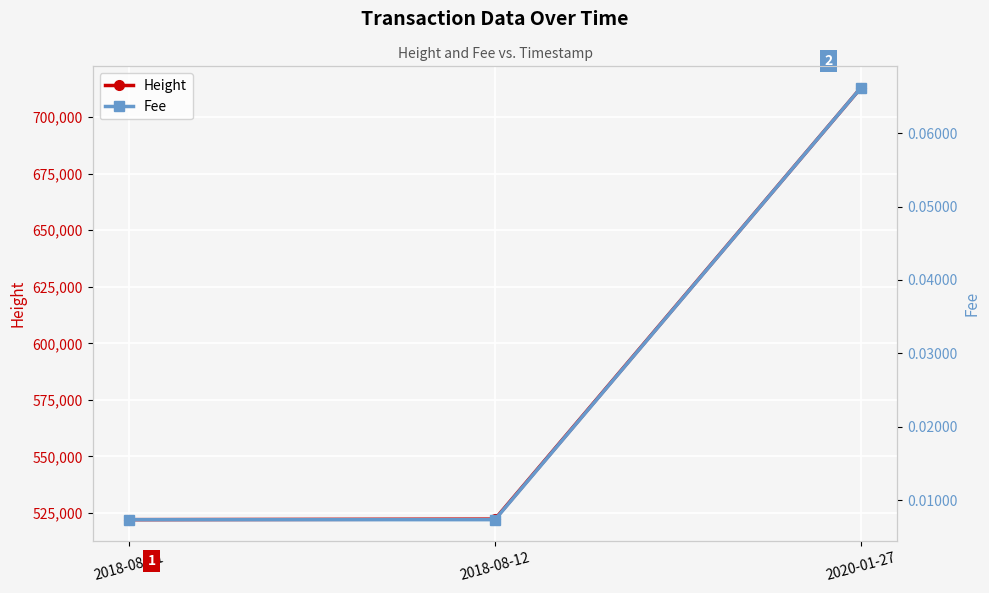

How many Fee values are between 0 and 1?

3